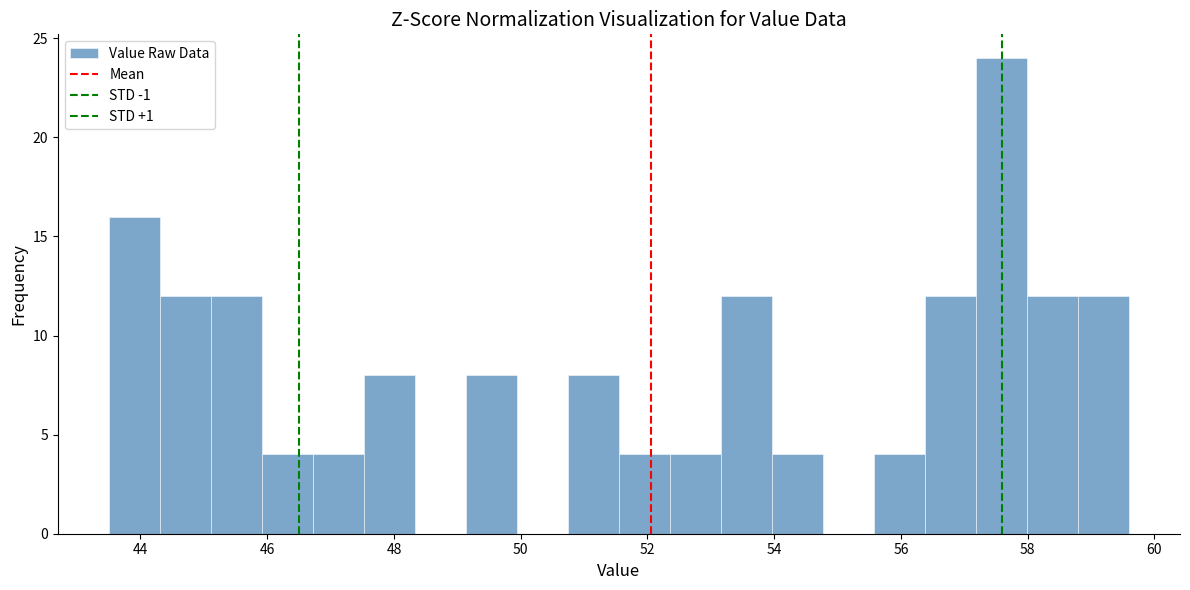

Reading left to right, list every bar in this chart as the range it spans on the x-axis followed by its height. Neither the bar edges nor the heights are printed on the chart, so give them approximately, as read against the axes.

43.6 to 44.4: 16
44.4 to 45.2: 12
45.2 to 46.0: 12
46.0 to 46.8: 4
46.8 to 47.6: 4
47.6 to 48.4: 8
48.4 to 49.2: 0
49.2 to 50.0: 8
50.0 to 50.8: 0
50.8 to 51.6: 8
51.6 to 52.4: 4
52.4 to 53.2: 4
53.2 to 54.0: 12
54.0 to 54.8: 4
54.8 to 55.6: 0
55.6 to 56.4: 4
56.4 to 57.2: 12
57.2 to 58.0: 24
58.0 to 58.8: 12
58.8 to 59.6: 12